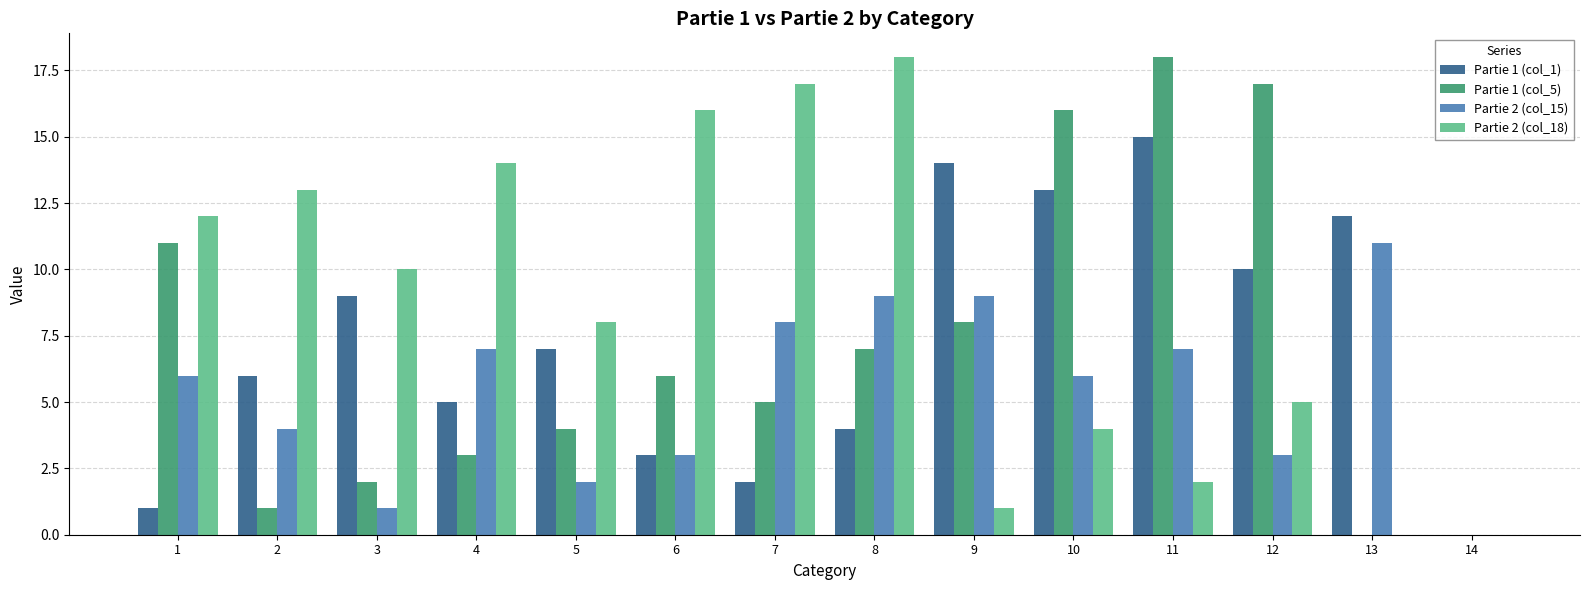

Reading right to left, extract all data points from this chart.

Partie 1 (col_1): 0	12	10	15	13	14	4	2	3	7	5	9	6	1
Partie 1 (col_5): 0	0	17	18	16	8	7	5	6	4	3	2	1	11
Partie 2 (col_15): 0	11	3	7	6	9	9	8	3	2	7	1	4	6
Partie 2 (col_18): 0	0	5	2	4	1	18	17	16	8	14	10	13	12